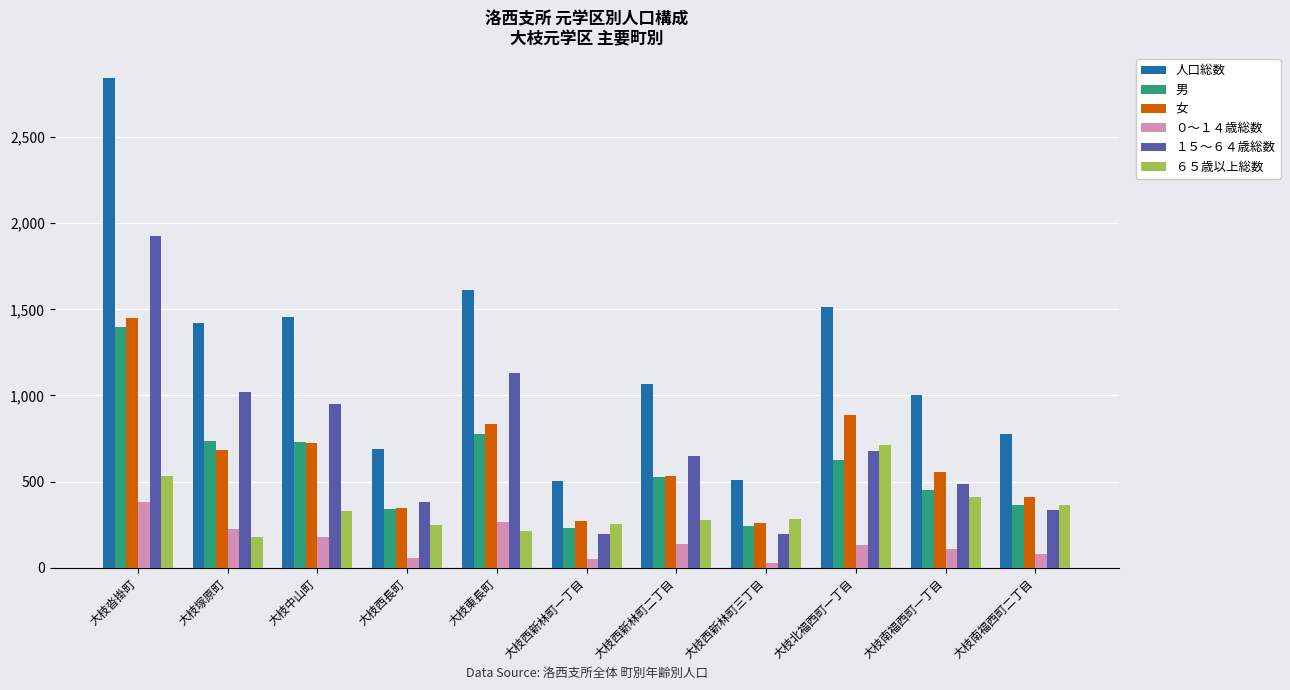

Which series has the widest spread of values?

人口総数